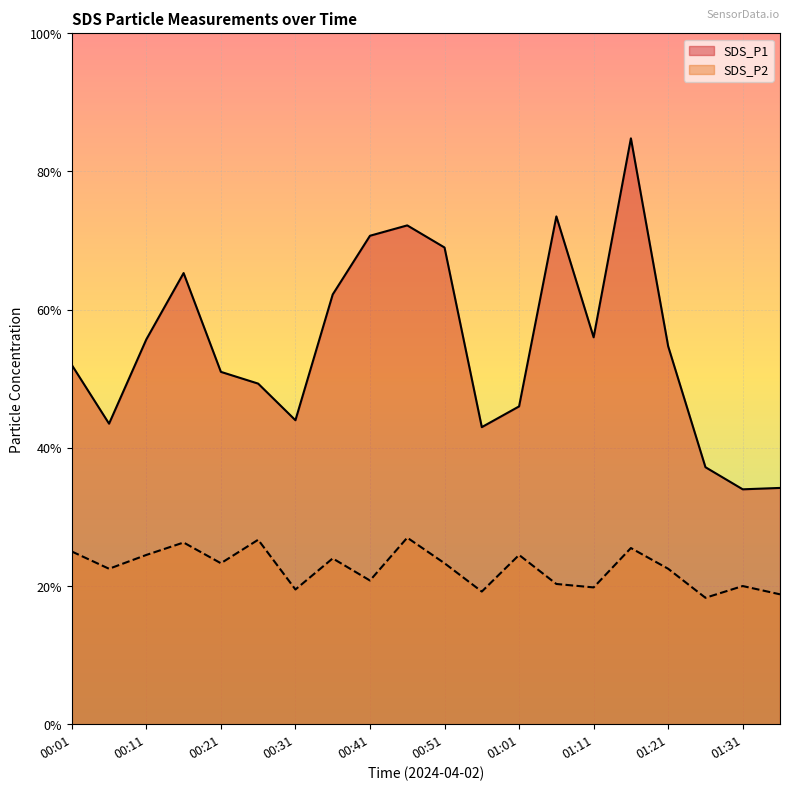

What position from the left is 01:21?

17